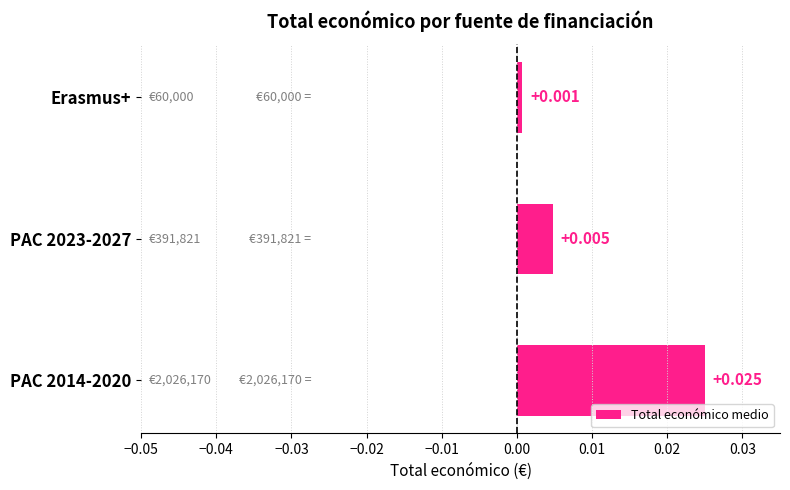

List the labels in order of value, largest first.

PAC 2014-2020, PAC 2023-2027, Erasmus+